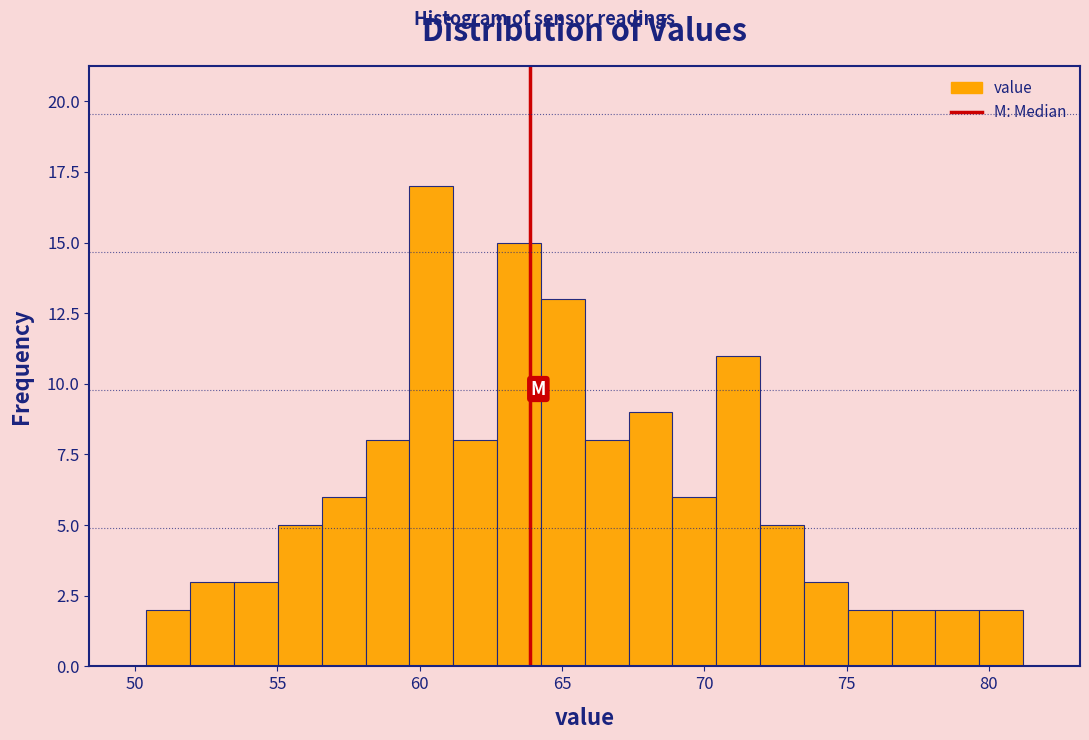

Around what value on the x-axis is the tallest bar? Give the approximate position of its centre, as read against the axis.

60.5